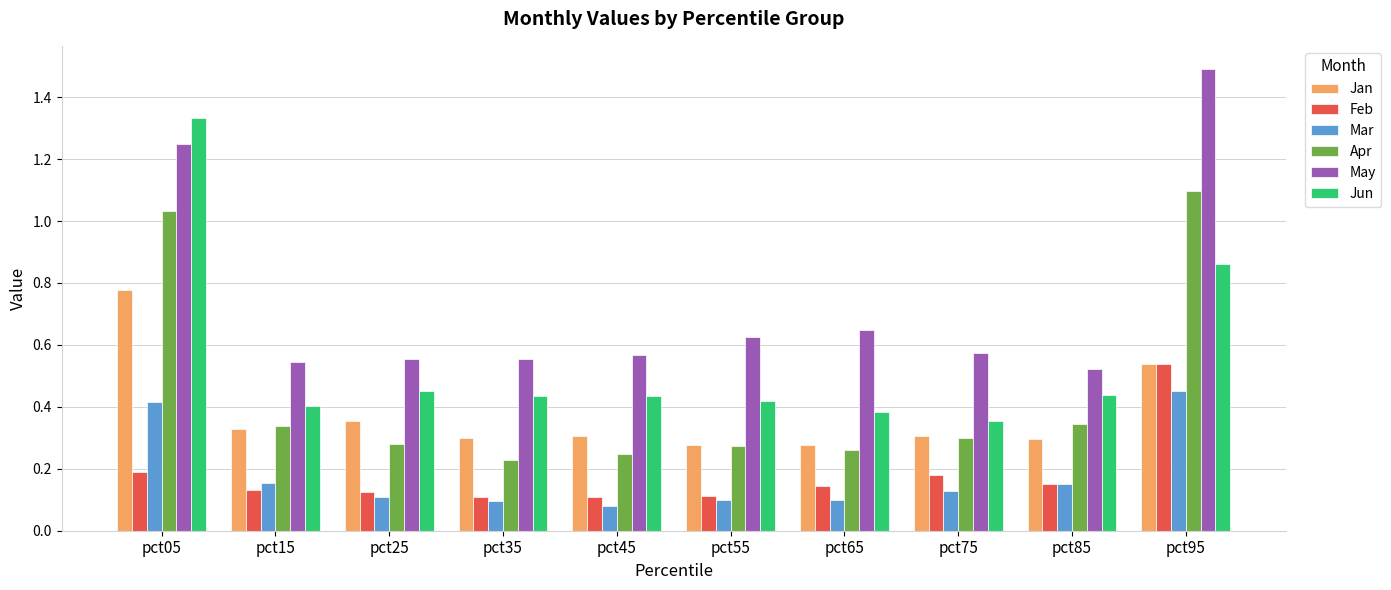

At which label is Mar closest to 0?

pct45